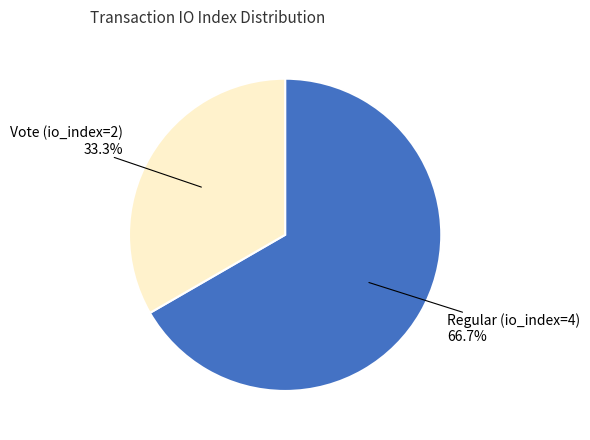

Does Vote (io_index=2) account for over 50% of the chart?

No